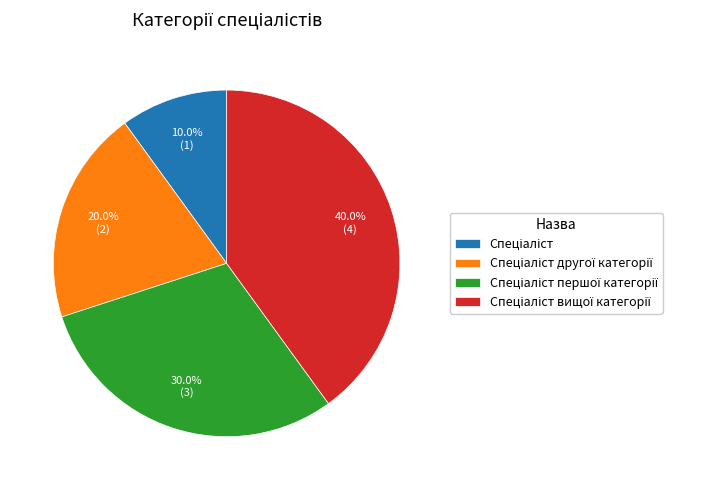

Does any single category account for the majority?

No